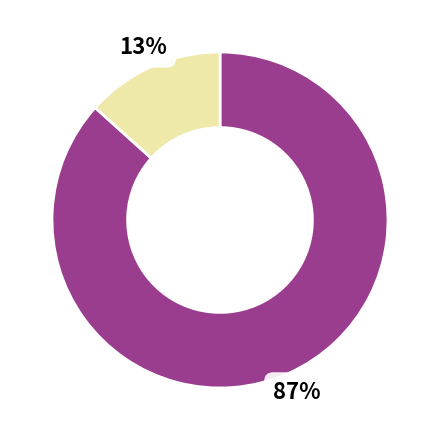

Is there a majority slice in this chart?

Yes